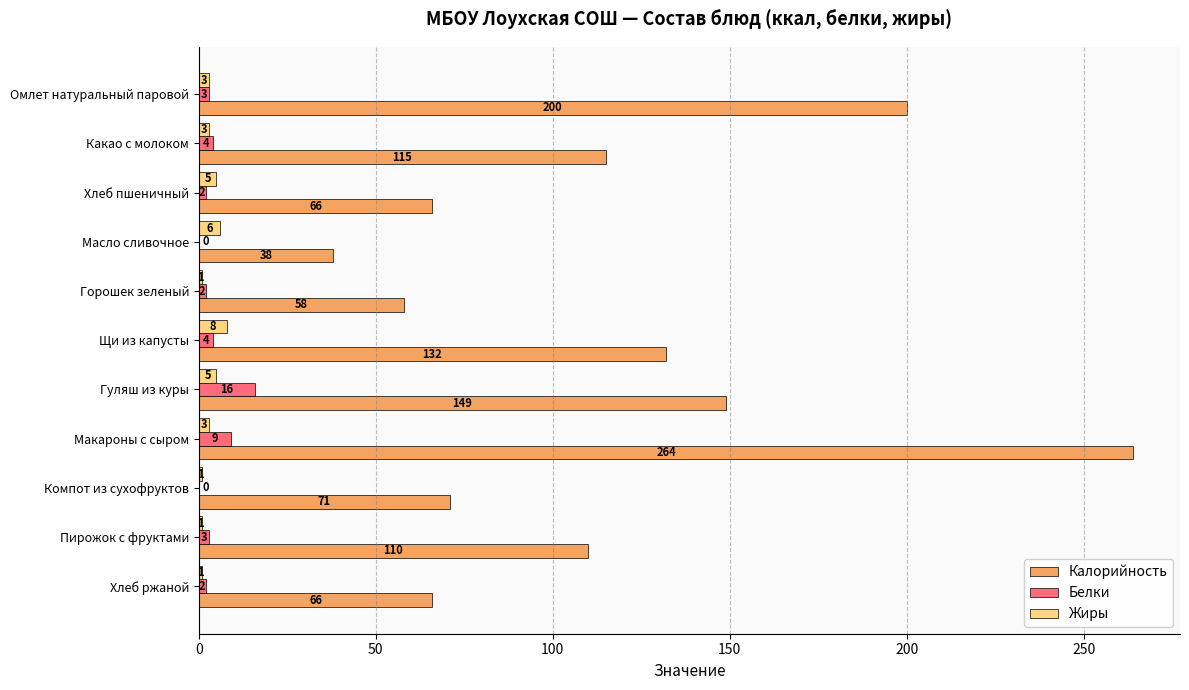

How many series are shown in this chart?

3